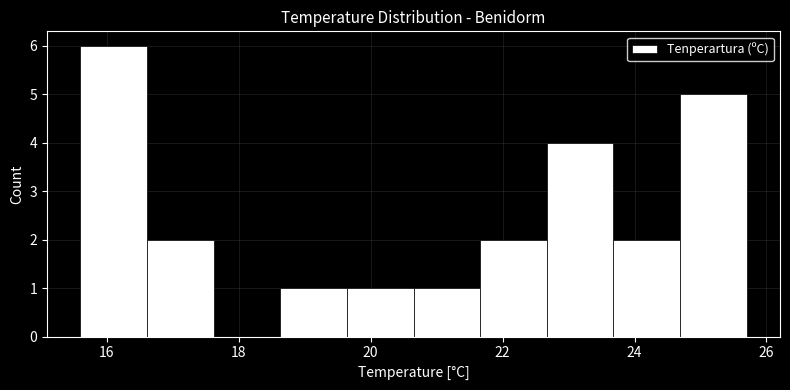

Reading left to right, transcribe this chart: for each bar, give the range it covers on the x-axis and its height. Neither the bar edges nor the heights are printed on the chart, so give them approximately, as read against the axes.

15.6 to 16.6: 6
16.6 to 17.6: 2
17.6 to 18.6: 0
18.6 to 19.6: 1
19.6 to 20.6: 1
20.6 to 21.6: 1
21.6 to 22.6: 2
22.6 to 23.6: 4
23.6 to 24.6: 2
24.6 to 25.8: 5